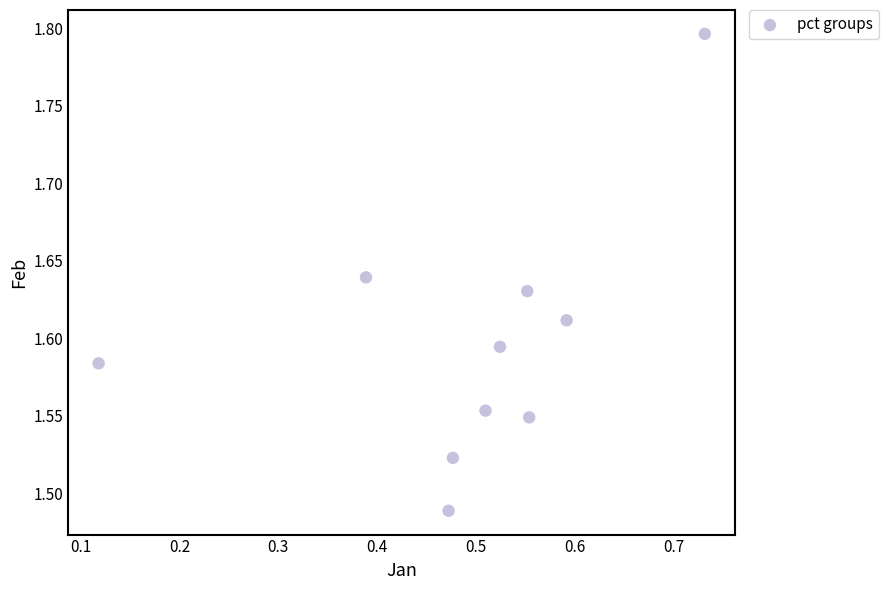

What is the range of X values (max minus min)?

0.6